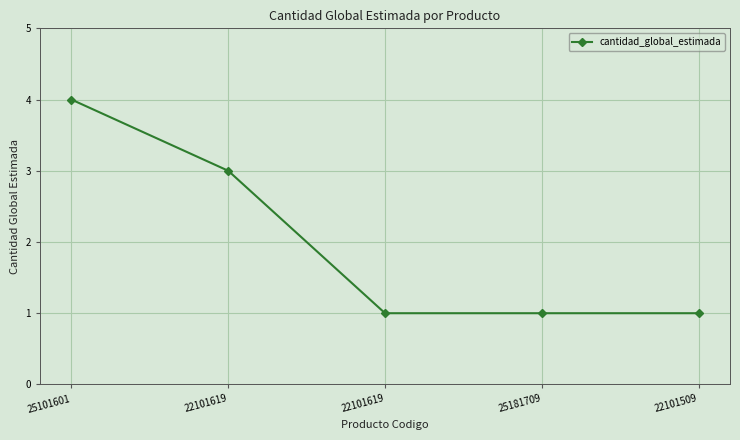

How many lines are shown in the chart?

1